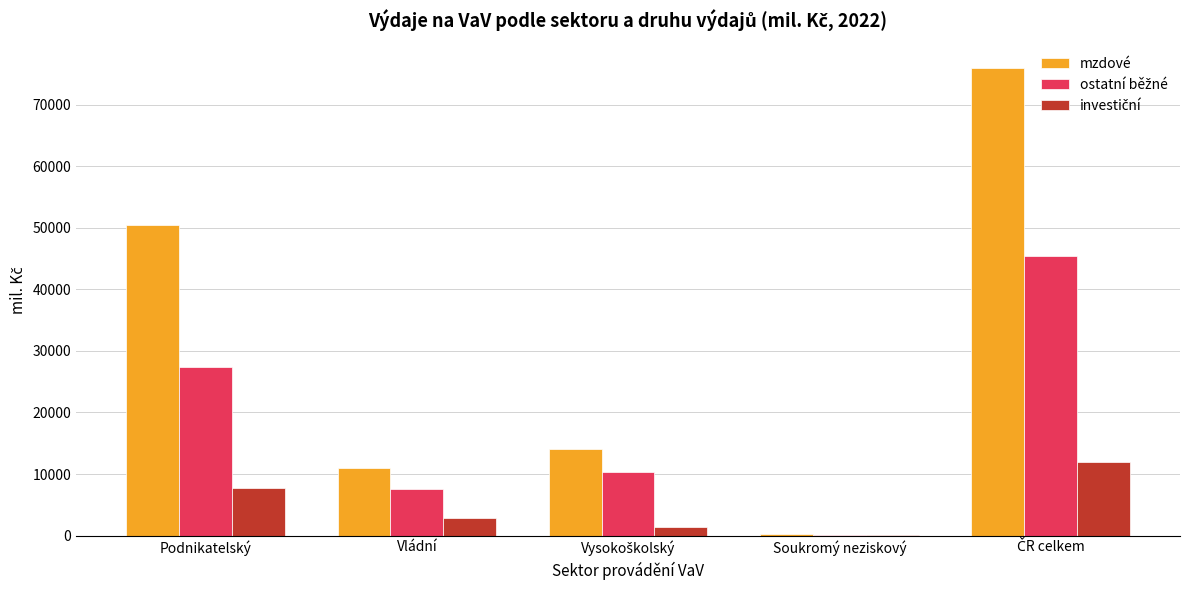

What is the greatest value displayed?

75987.5